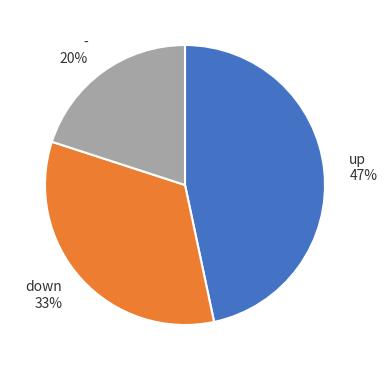

Count the number of slices in the pie.

3